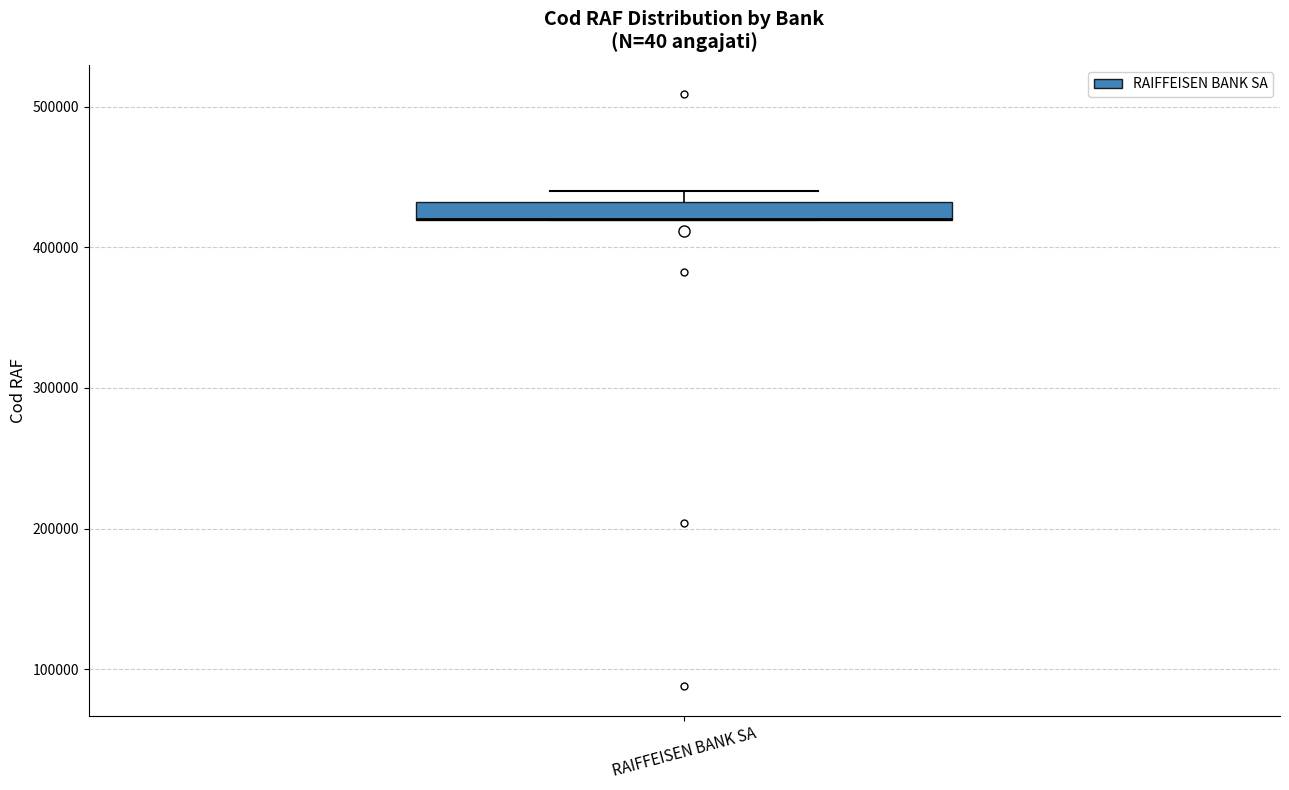

Where is the lower edge of the box for RAIFFEISEN BANK SA on the y-axis? The values are not printed on the chart, so give them approximately, as read against the axis.

420000